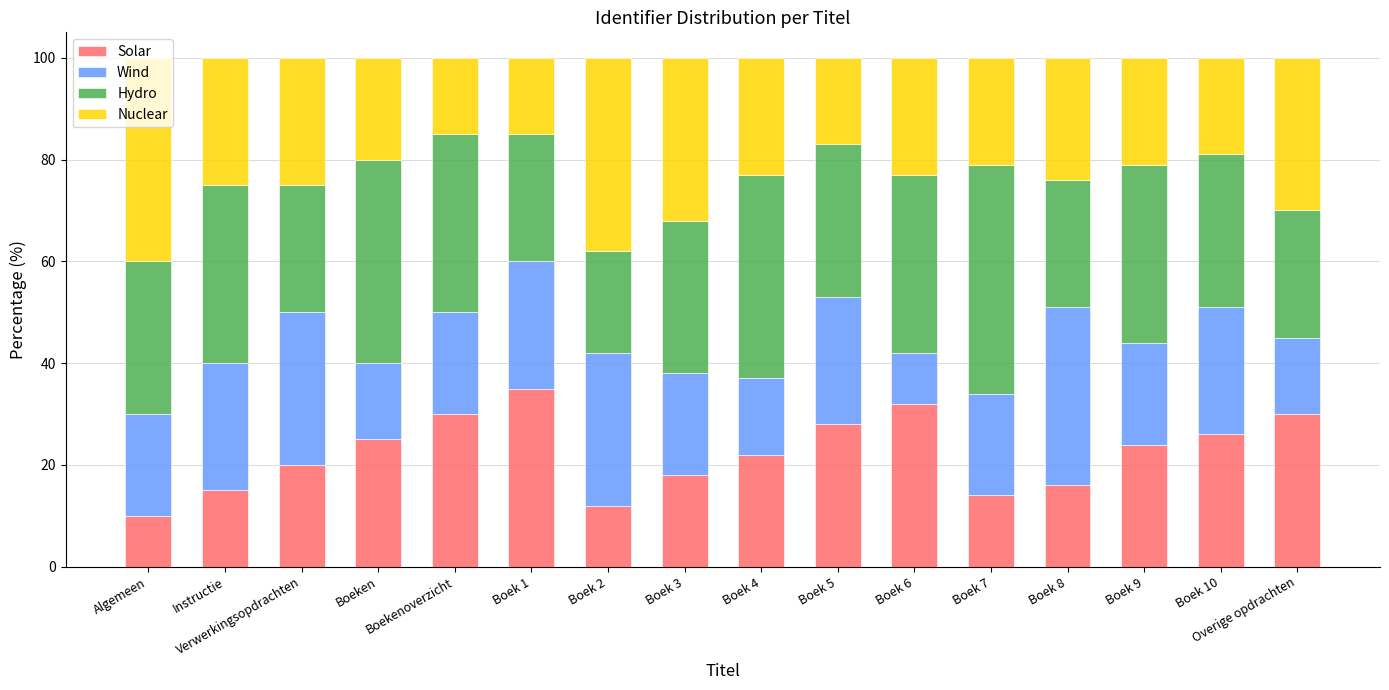

Are the bars grouped side by side (vs. stacked)?

No